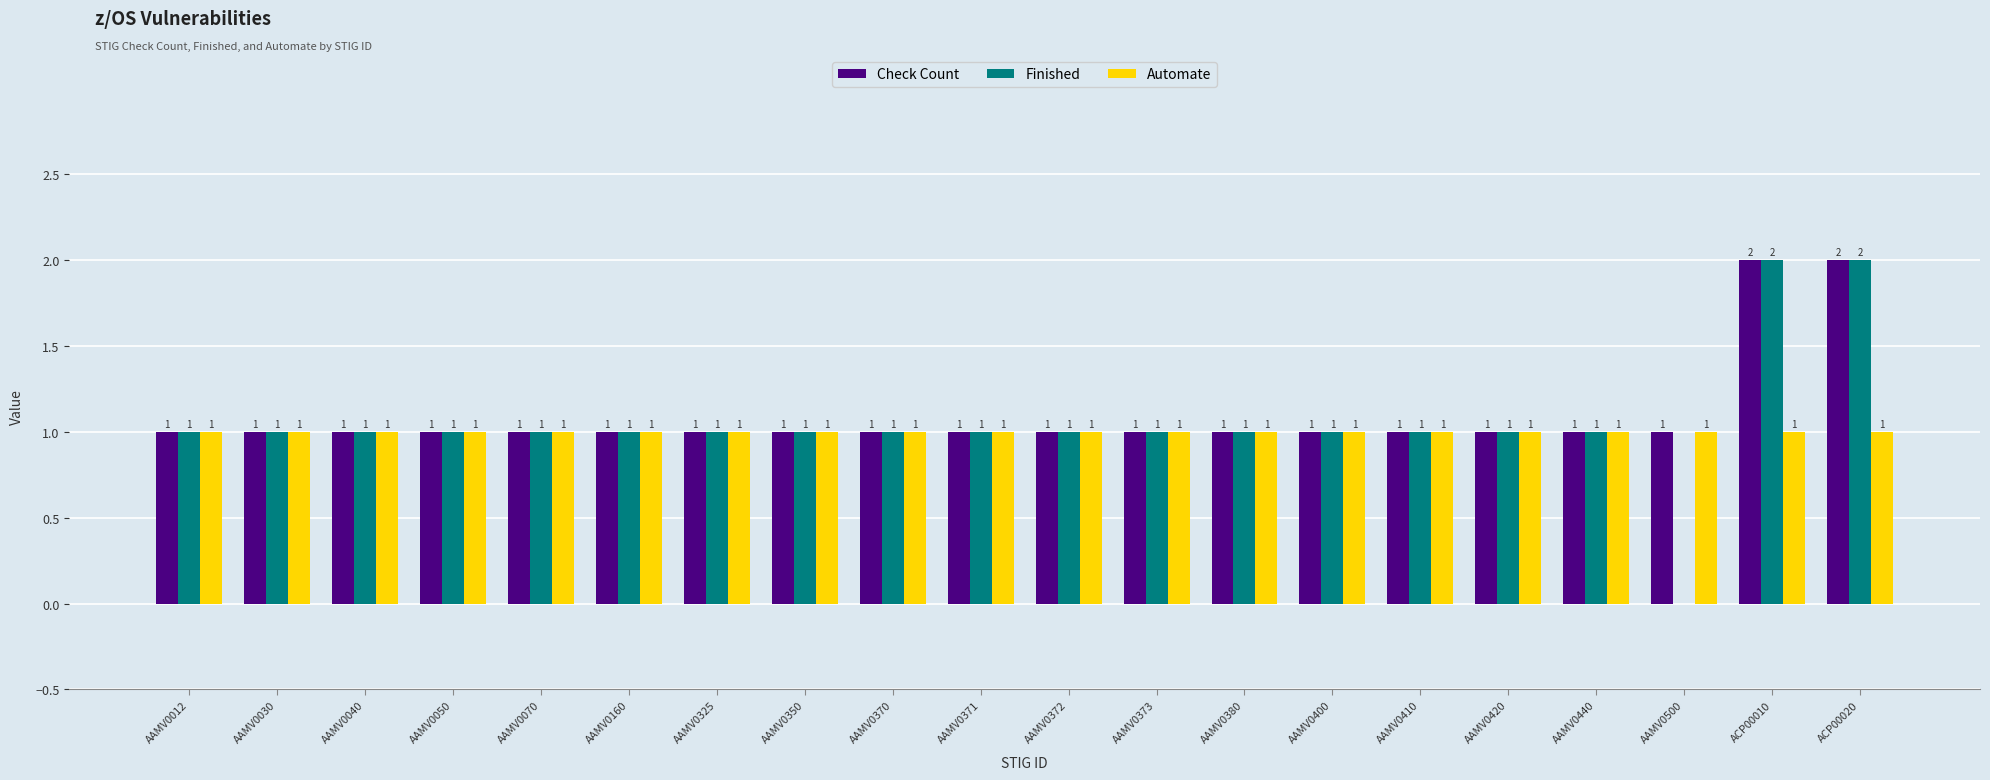

What is the difference between the Check Count values at ACP00010 and AAMV0380?

1